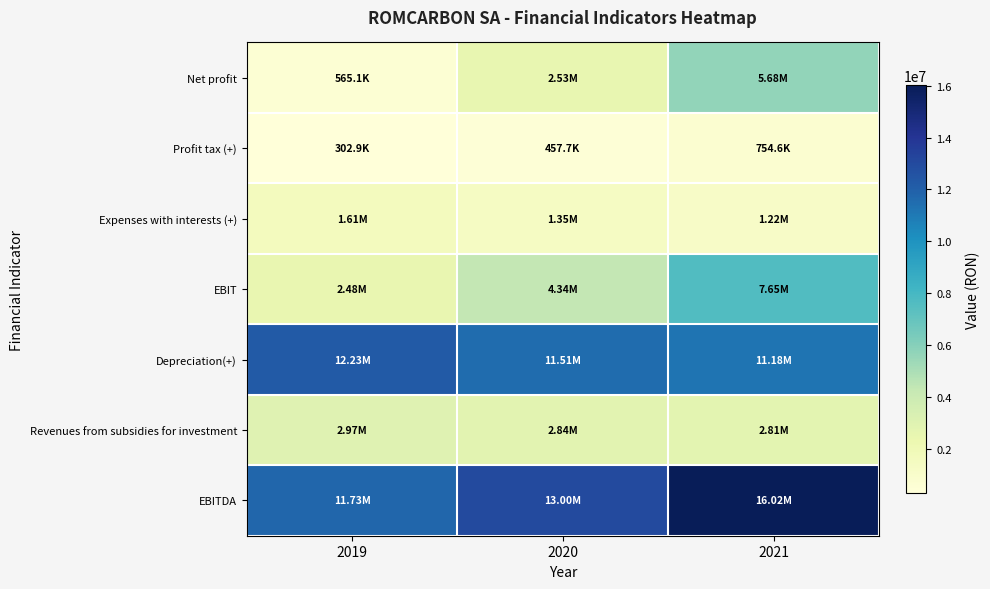

Which series has the largest range (max minus min)?

EBIT